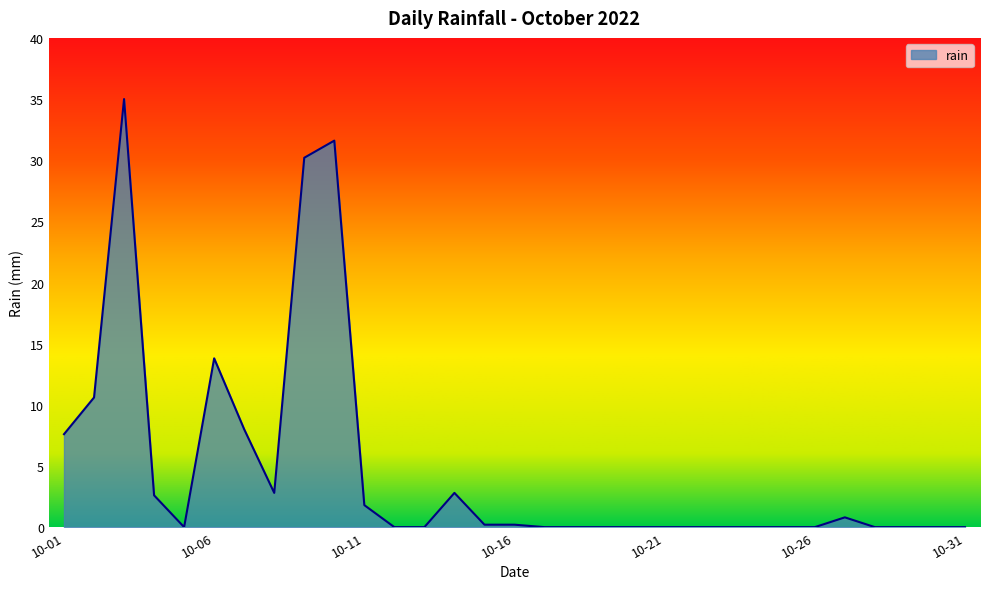

What is the maximum value shown in the chart?

35.0